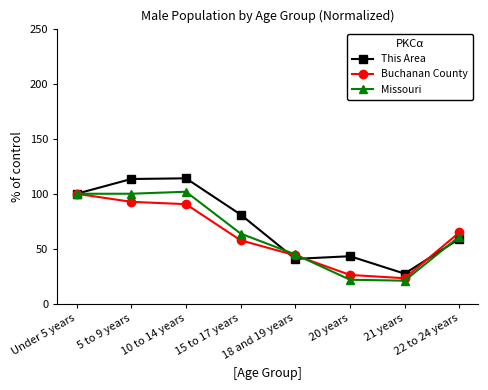

The value of Buchanan County at 5 to 9 years is 122.6. True or false?

False